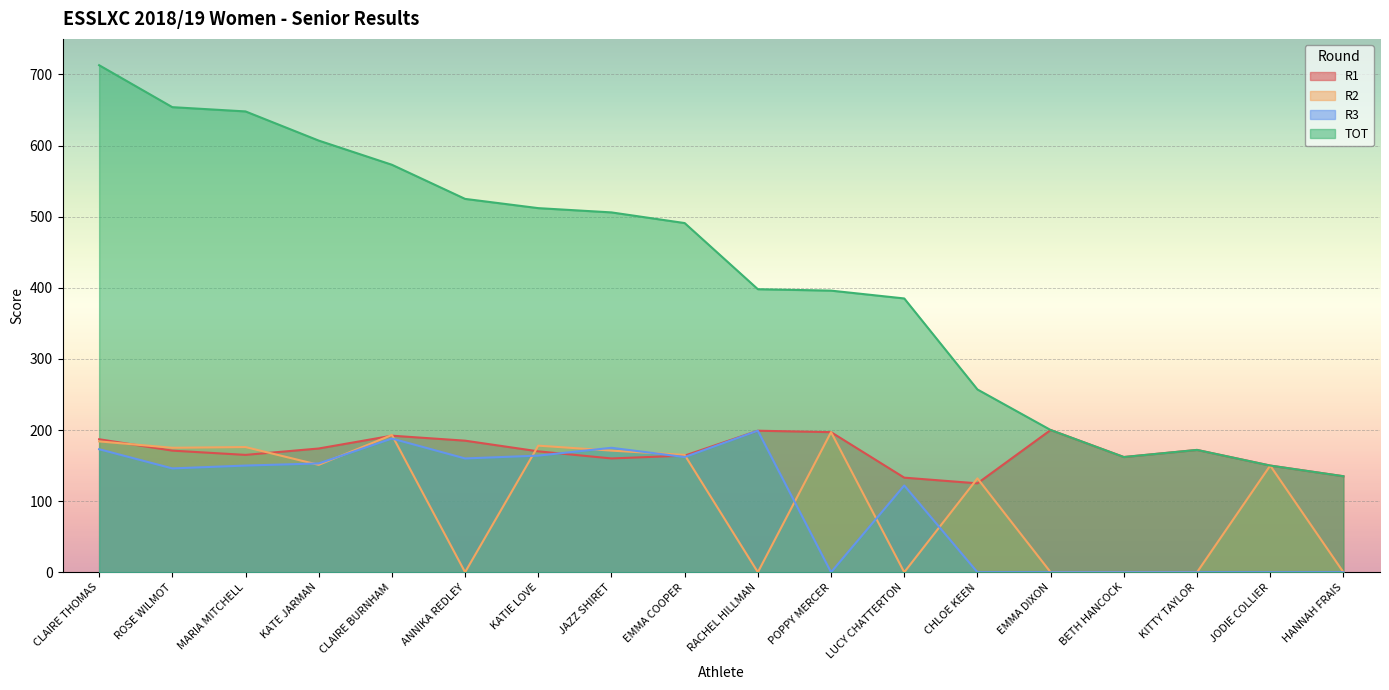

List the series in order of their peak value, highest first.

TOT, R1, R3, R2